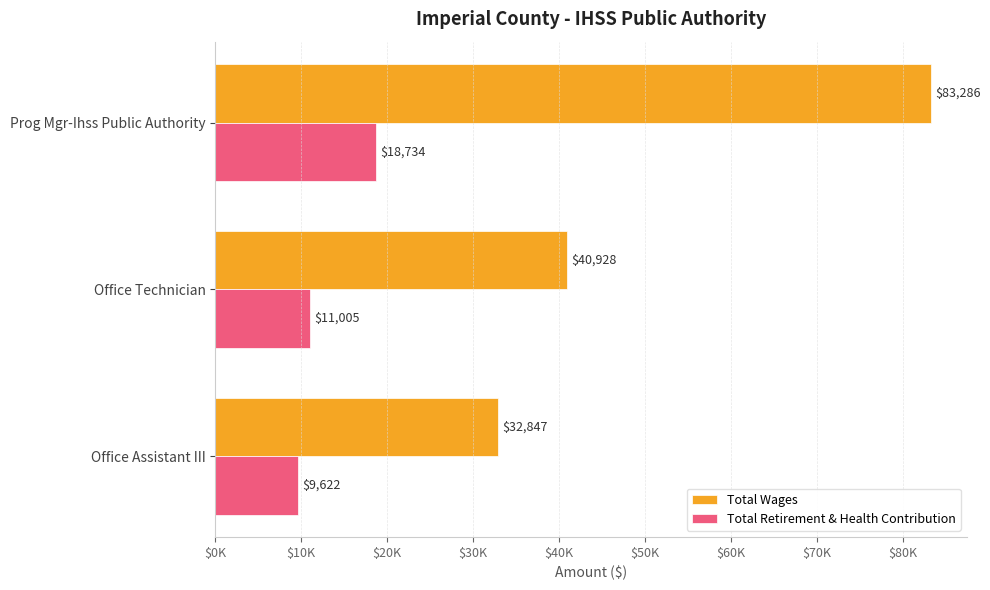

What is the value of the Total Wages bar at the 1st from the left?

83286